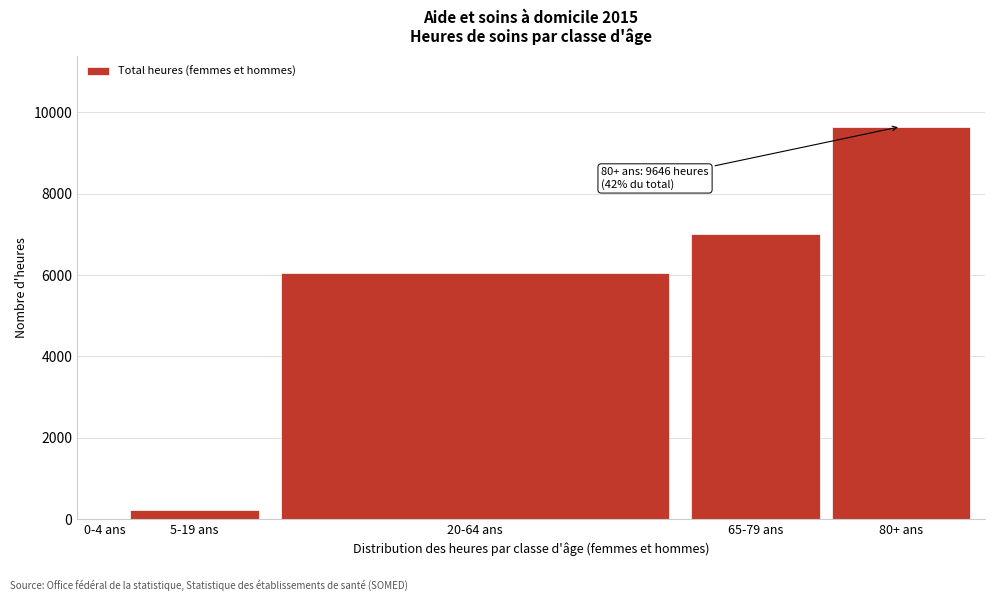

What is the sum of all values?

22948